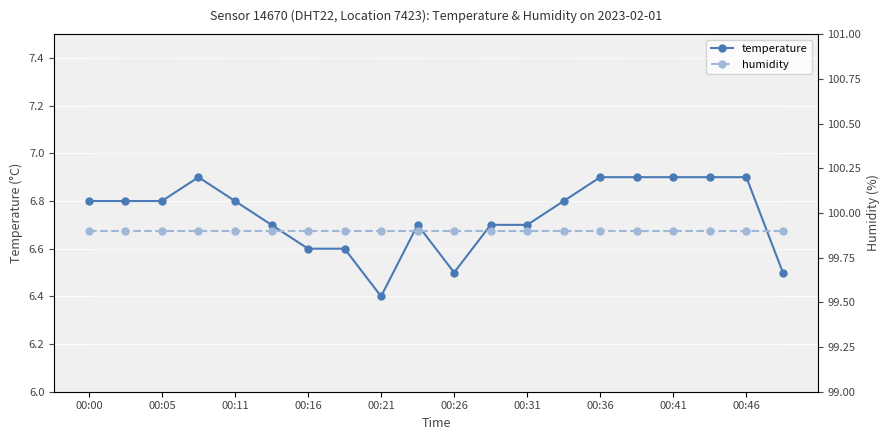

Which series has the largest range (max minus min)?

temperature